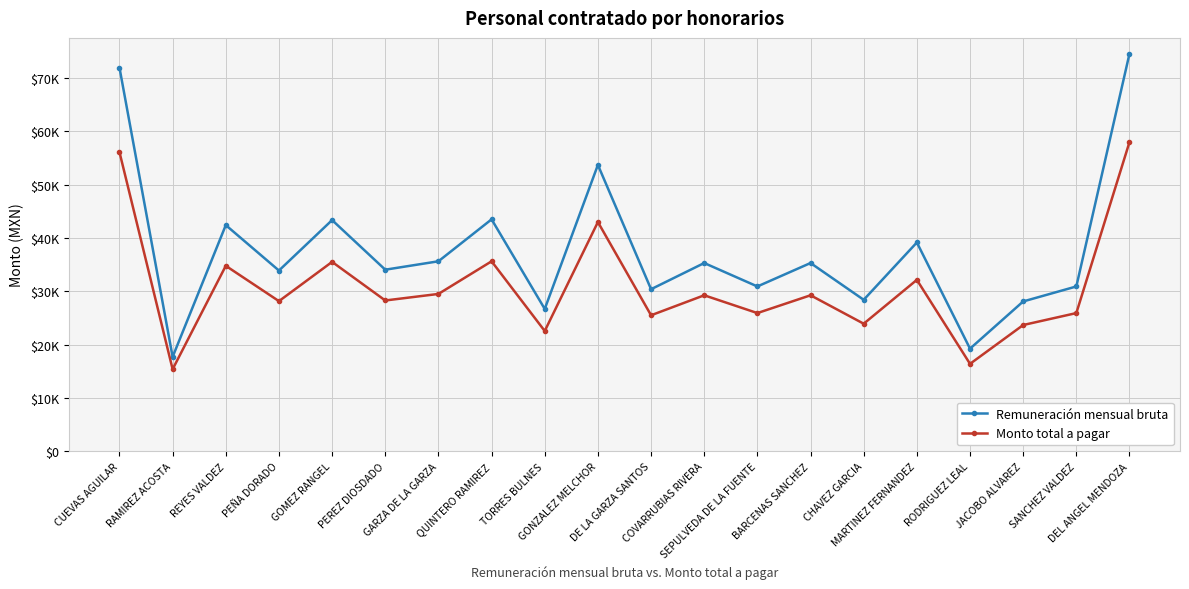

Is it true that Monto total a pagar equals 60922.8 at GONZALEZ MELCHOR?

False